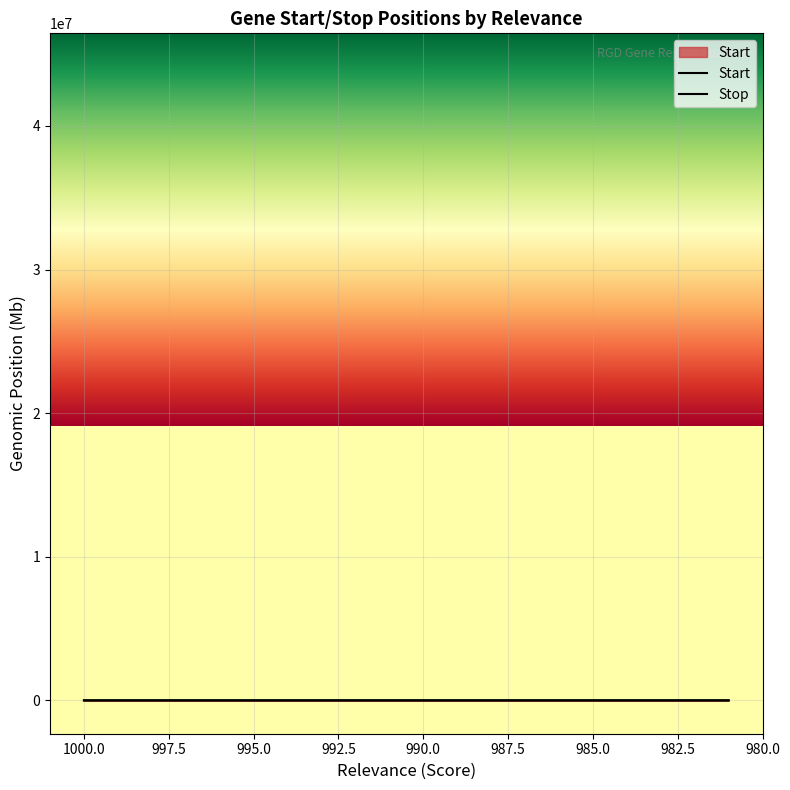

Does the chart display data point markers on the line(s)?

No